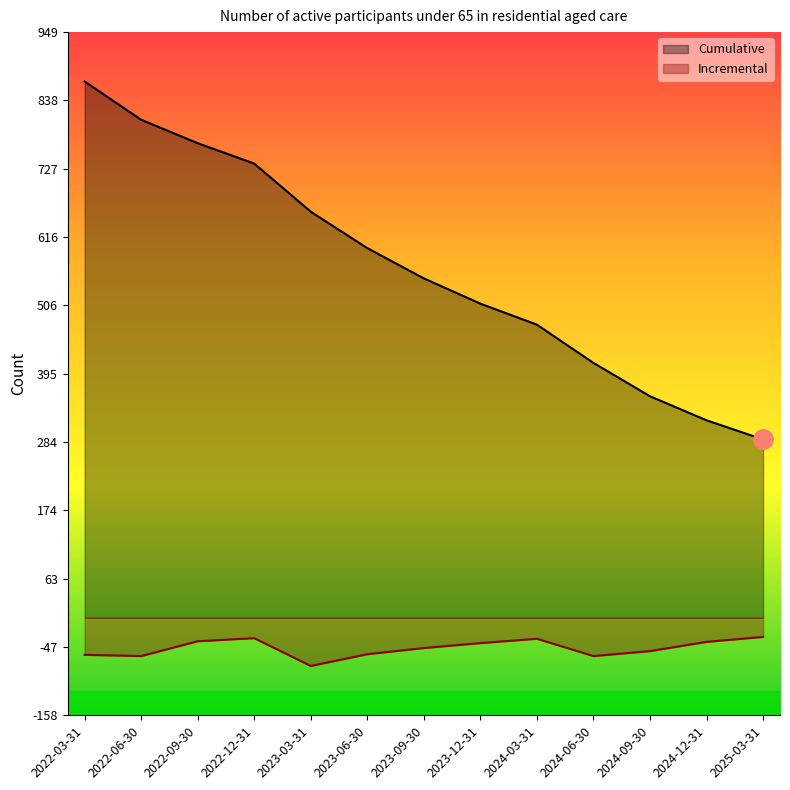

What is the approximate value of Incremental at 2023-03-31, to the nearest 10?

-80